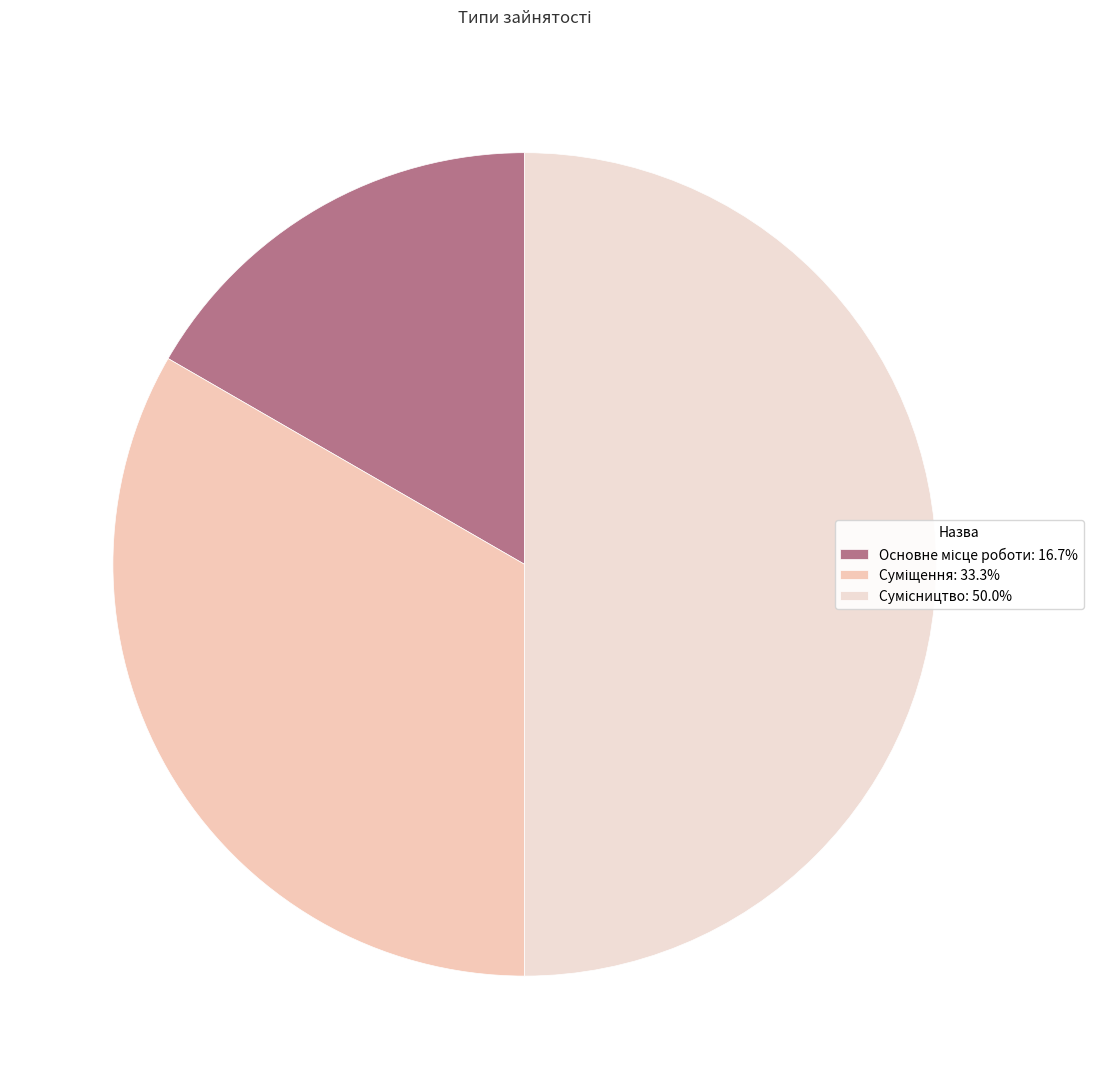

Count the number of slices in the pie.

3